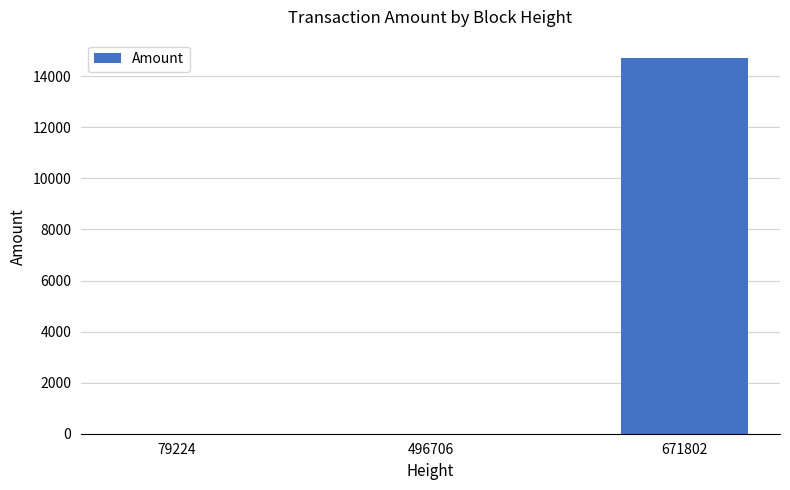

True or false: the data shows 21788.4 at 671802.

False